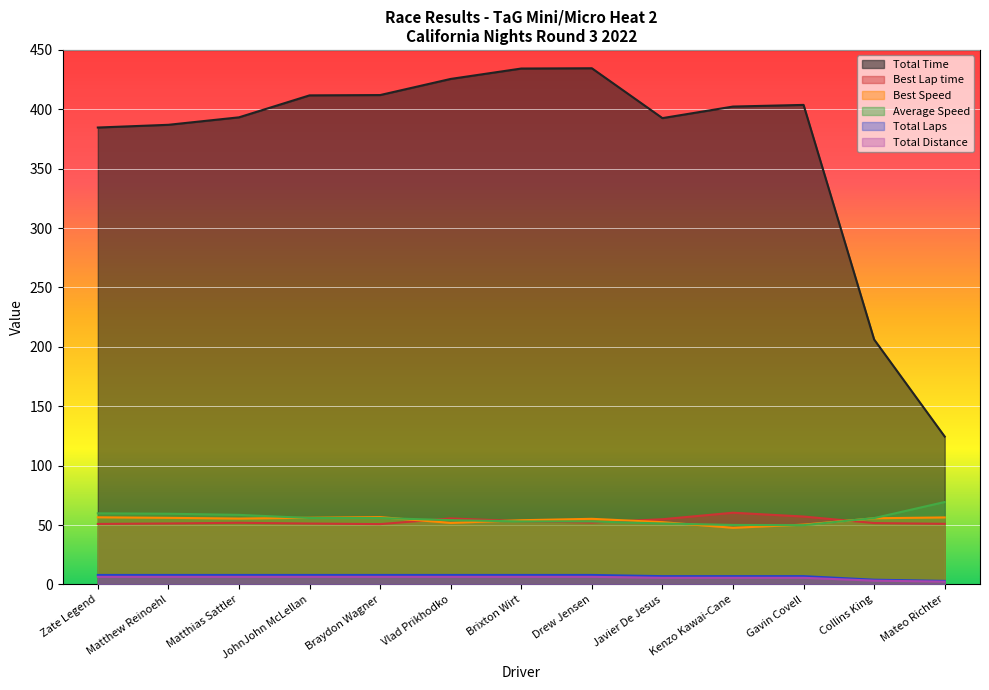

True or false: Total Laps and Best Speed intersect in this chart.

False